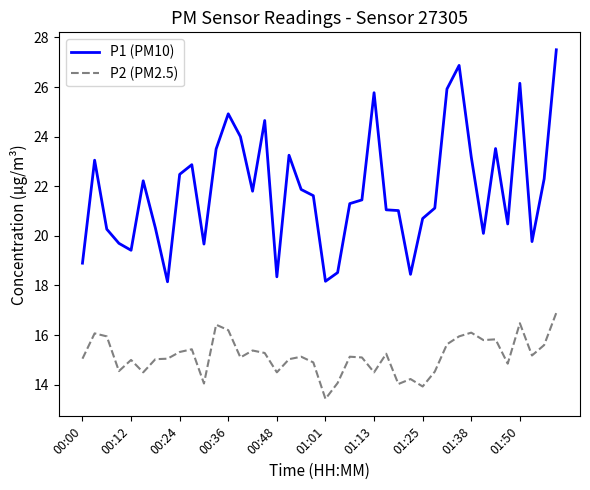

True or false: P1 (PM10) and P2 (PM2.5) intersect in this chart.

False